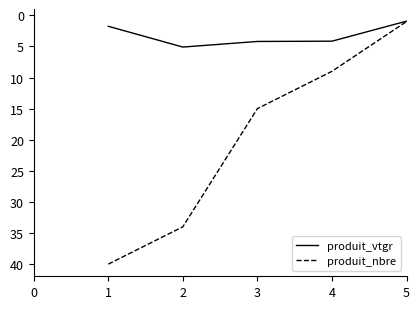

Between 3 and 4, which series saw the biggest shift?

produit_nbre